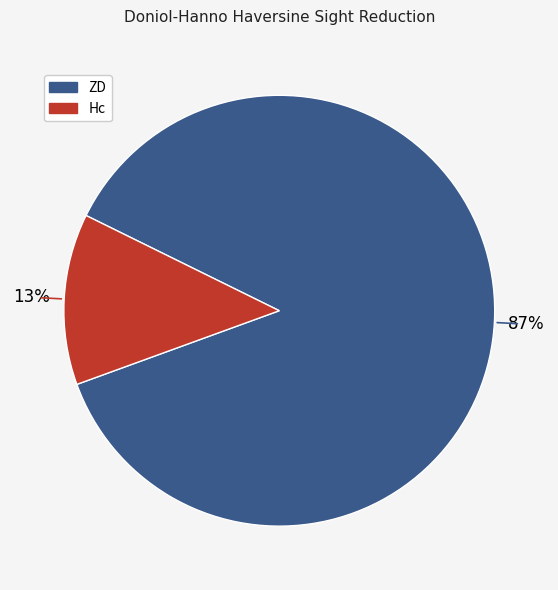

Is there a majority slice in this chart?

Yes